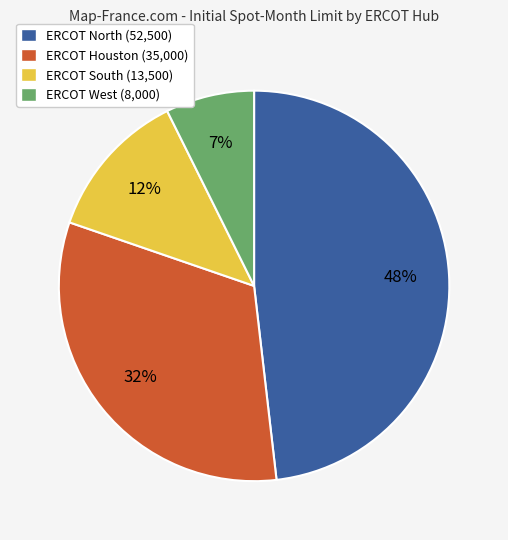

Does ERCOT South (13,500) account for over 50% of the chart?

No